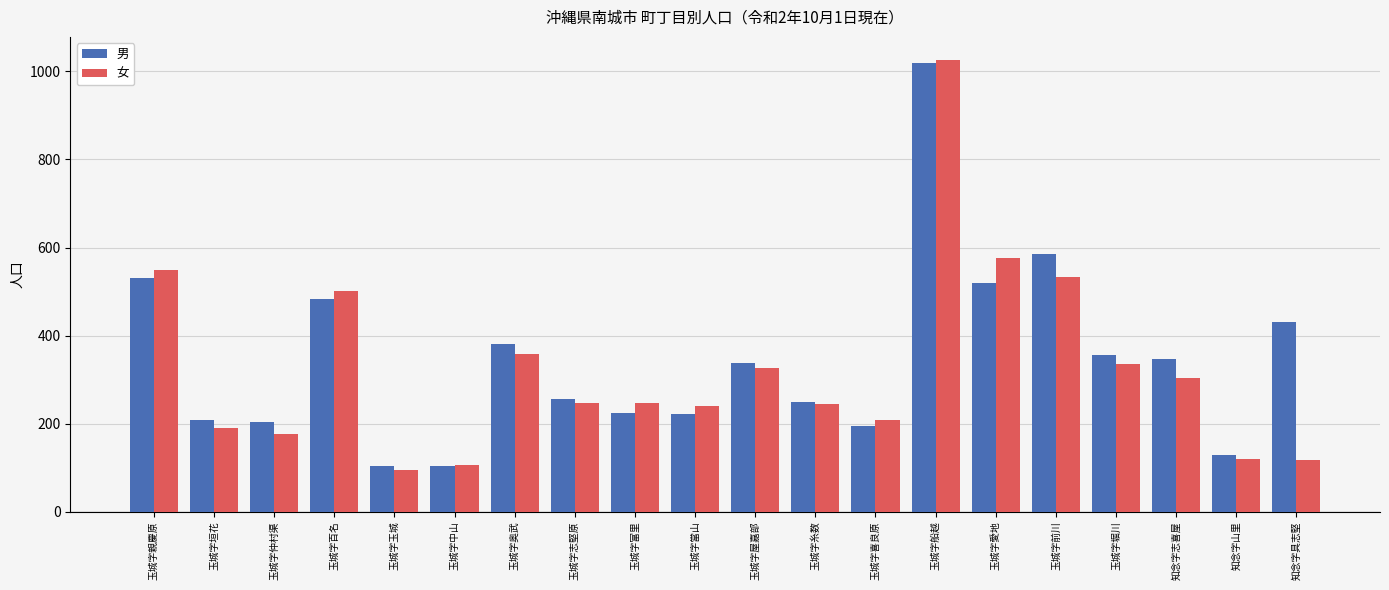

How many bars are there in each group?

2